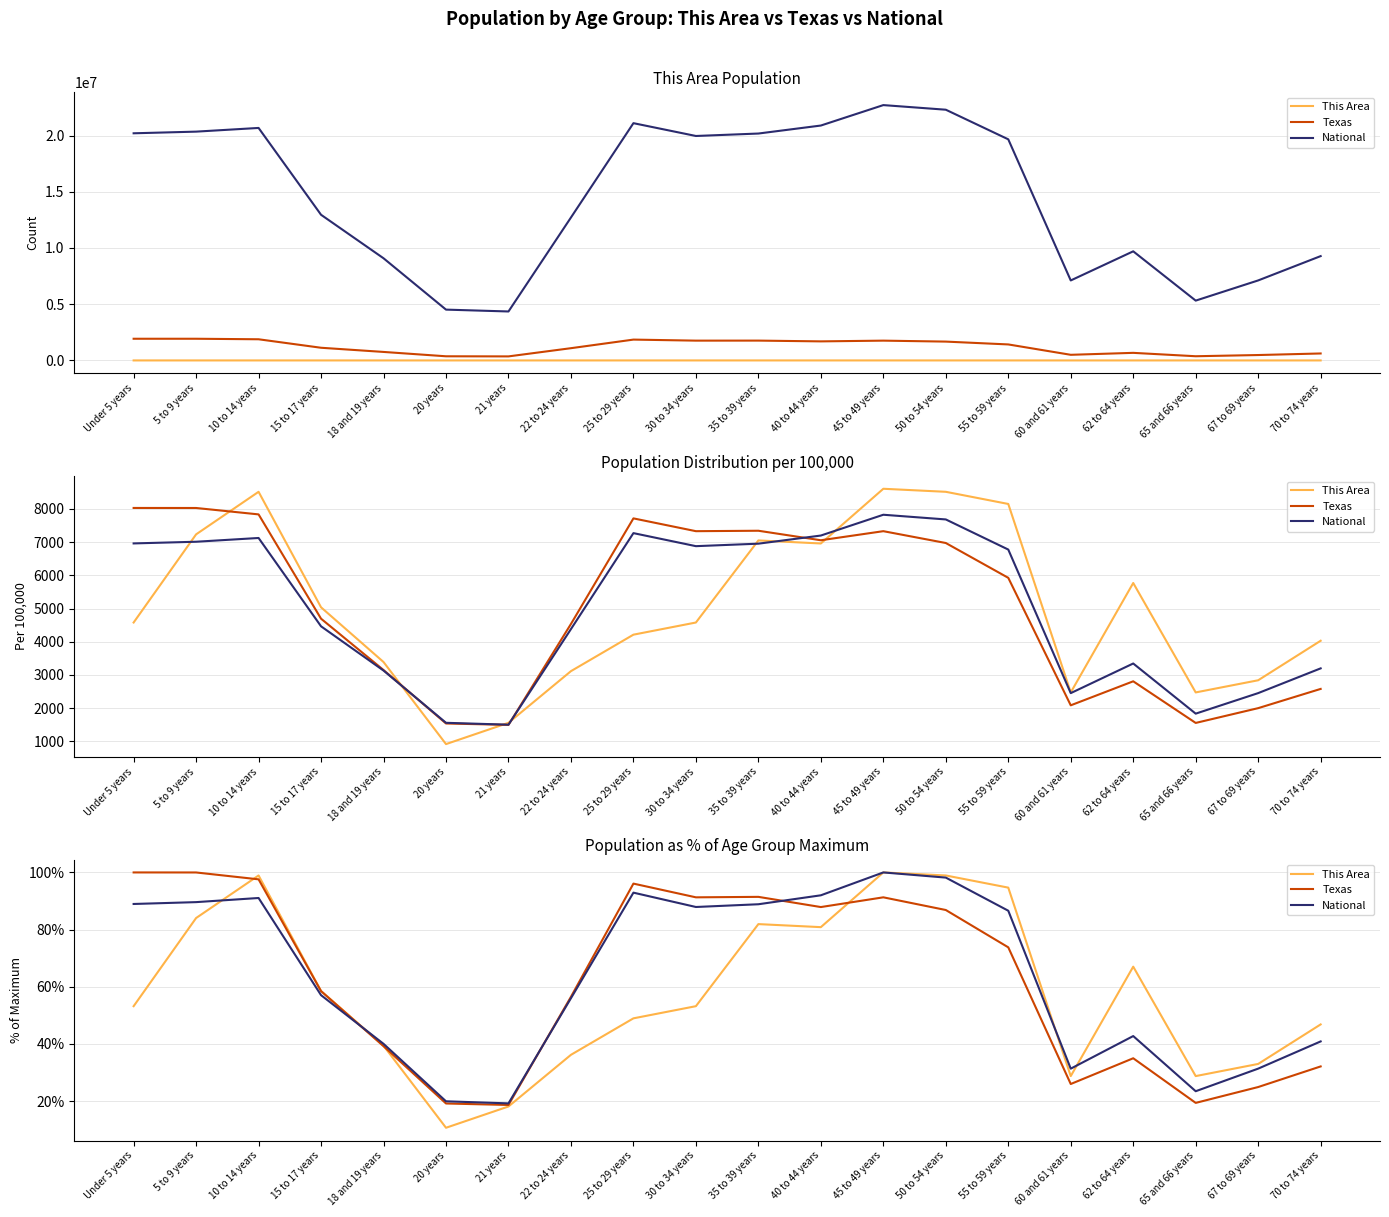

Is the value of National at 45 to 49 years greater than the value of This Area at 15 to 17 years?

Yes